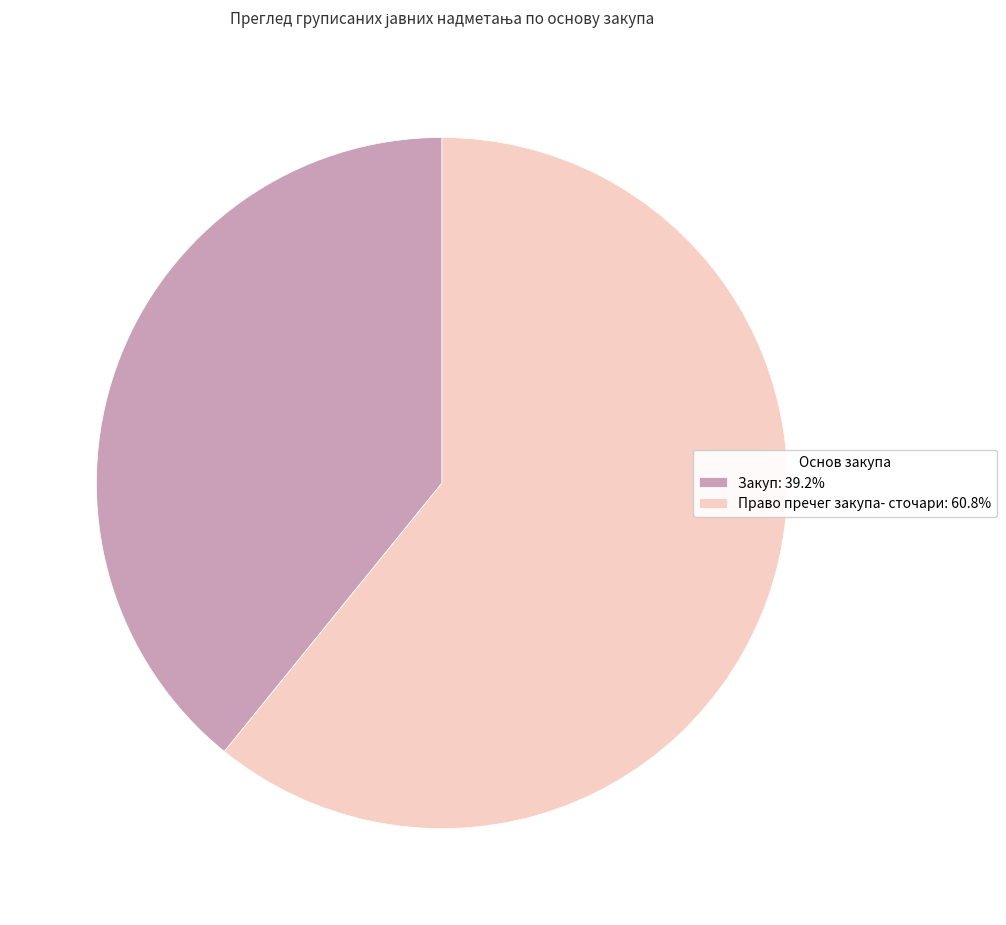

Does any single category account for the majority?

Yes